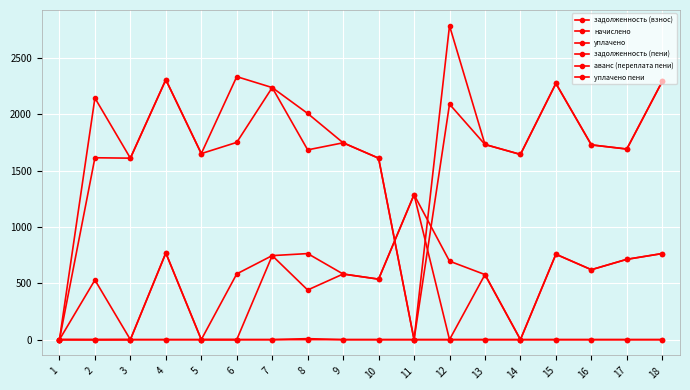

Is it true that начислено equals 1644.4 at 14?

True